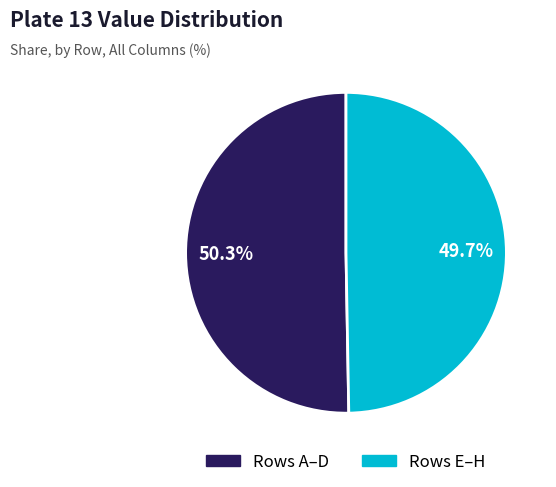

Does any single category account for the majority?

Yes